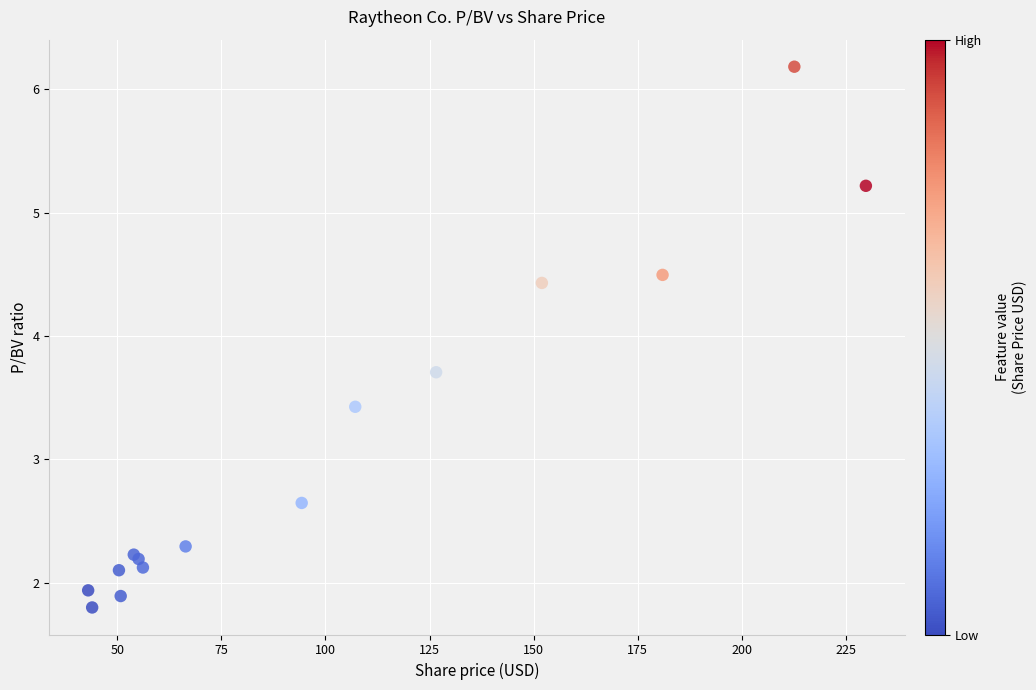

What Y value in the scatter plot is closest to 3?

2.6